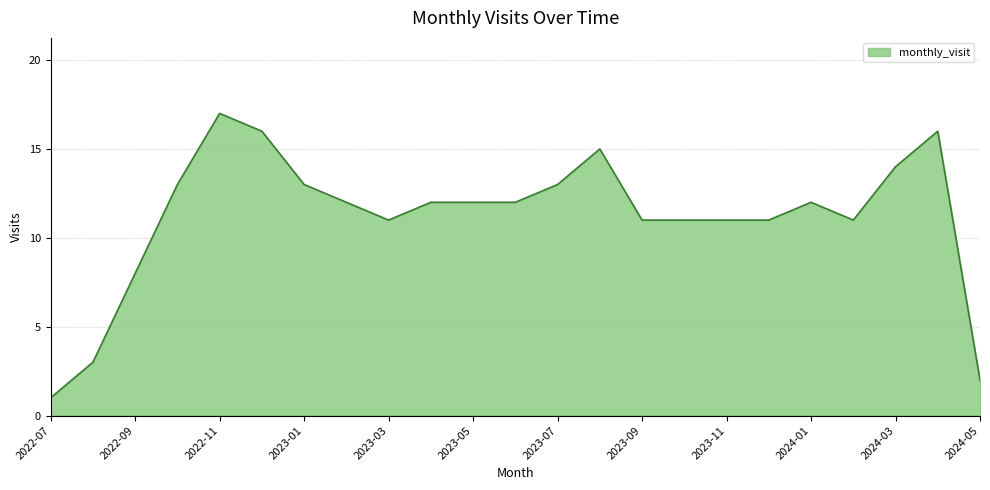

What is the greatest value displayed?

17